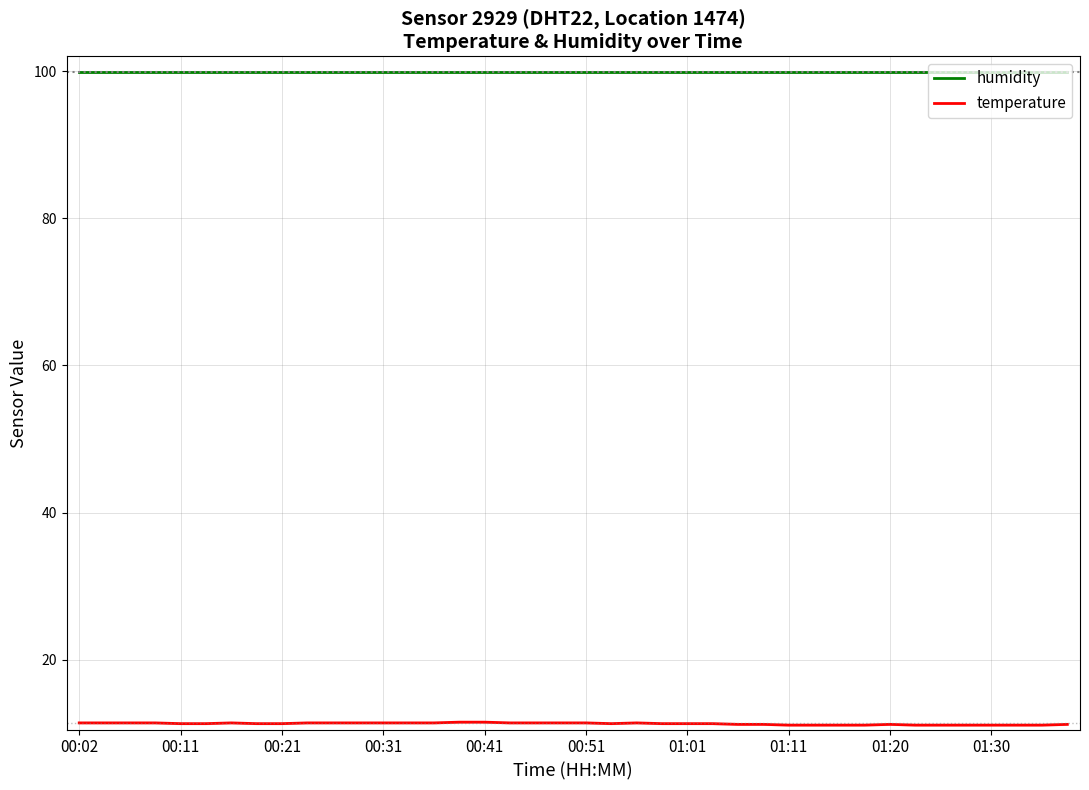

True or false: humidity has a value of 99.9 at 01:20.

True